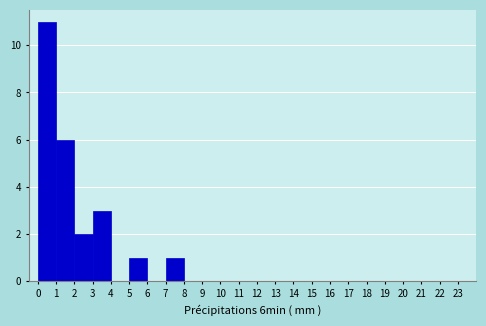

Reading left to right, list every bar in this chart as the range it spans on the x-axis followed by its height. The values are not printed on the chart, so give them approximately, as read against the axis.

0 to 1: 11
1 to 2: 6
2 to 3: 2
3 to 4: 3
4 to 5: 0
5 to 6: 1
6 to 7: 0
7 to 8: 1
8 to 9: 0
9 to 10: 0
10 to 11: 0
11 to 12: 0
12 to 13: 0
13 to 14: 0
14 to 15: 0
15 to 16: 0
16 to 17: 0
17 to 18: 0
18 to 19: 0
19 to 20: 0
20 to 21: 0
21 to 22: 0
22 to 23: 0
23 to 24: 0